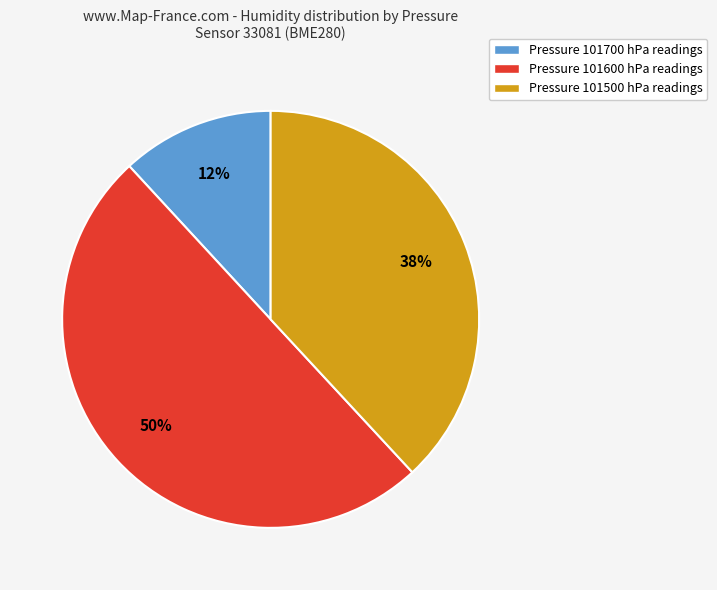

Do Pressure 101600 hPa readings and Pressure 101700 hPa readings together represent more than half of the pie?

Yes